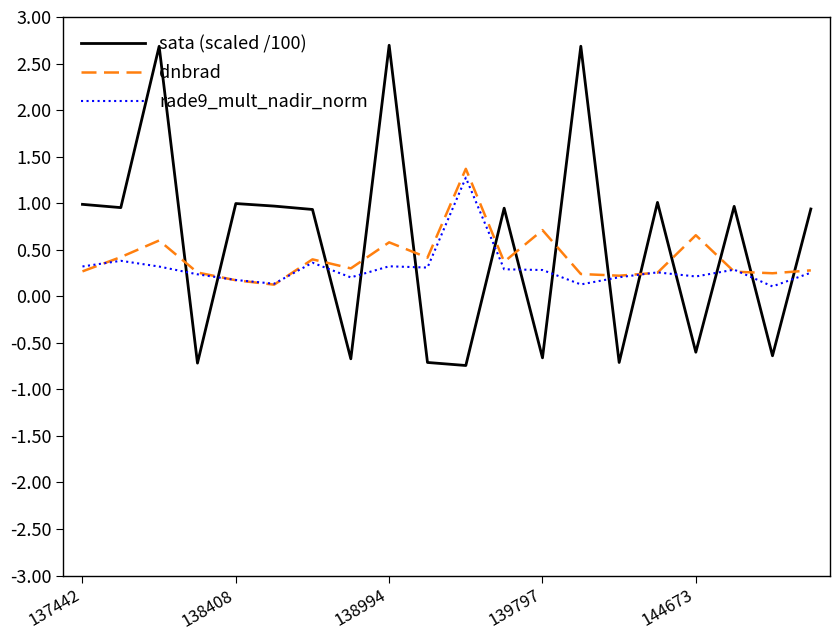

How many categories are shown in the chart?

20